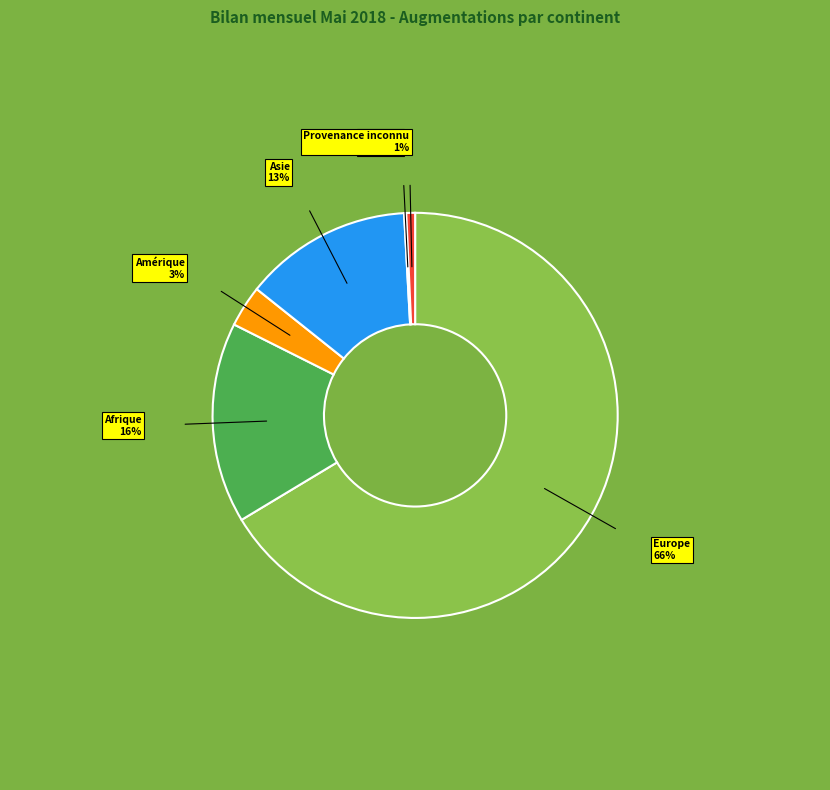

What percentage is the Amérique slice, to the nearest percent?

3%